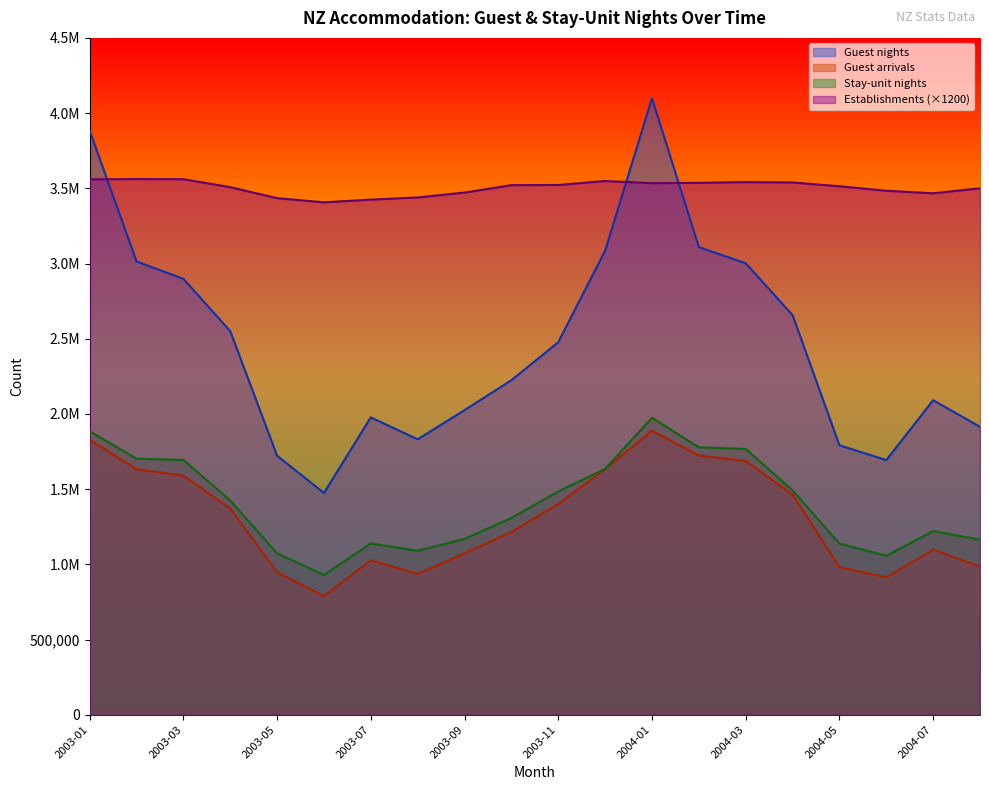

True or false: Guest nights and Guest arrivals cross at least once.

False